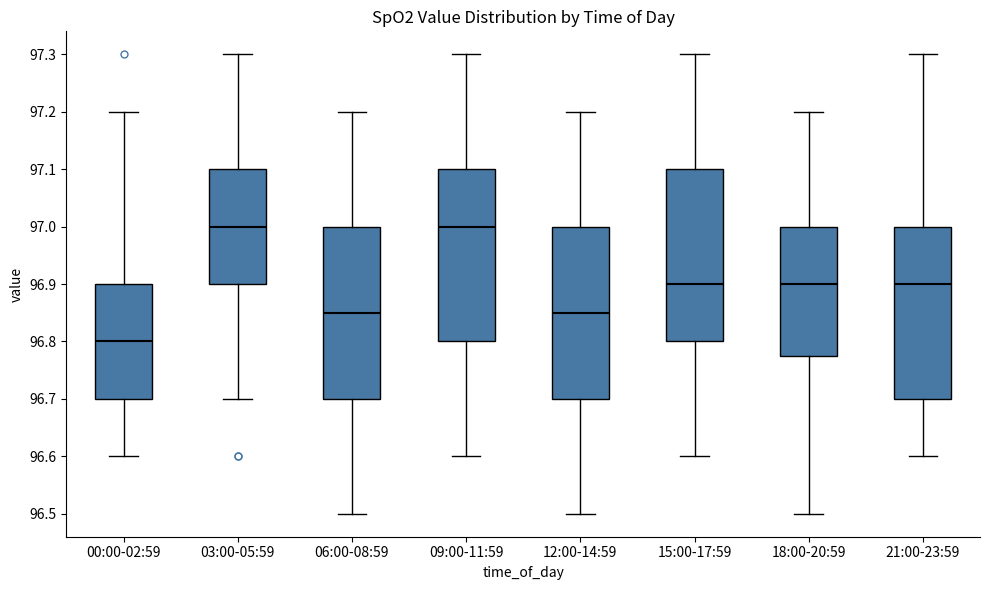

Reading left to right, read every box against the y-axis: the position of its median line, the range the box covers, and the ends of its whiskers. The values are not printed on the chart, so give them approximately, as read against the axis.

00:00-02:59: median 96.80, box 96.70 to 96.90, whiskers 96.60 to 97.20
03:00-05:59: median 97.00, box 96.90 to 97.10, whiskers 96.70 to 97.30
06:00-08:59: median 96.85, box 96.70 to 97.00, whiskers 96.50 to 97.20
09:00-11:59: median 97.00, box 96.80 to 97.10, whiskers 96.60 to 97.30
12:00-14:59: median 96.85, box 96.70 to 97.00, whiskers 96.50 to 97.20
15:00-17:59: median 96.90, box 96.80 to 97.10, whiskers 96.60 to 97.30
18:00-20:59: median 96.90, box 96.78 to 97.00, whiskers 96.50 to 97.20
21:00-23:59: median 96.90, box 96.70 to 97.00, whiskers 96.60 to 97.30